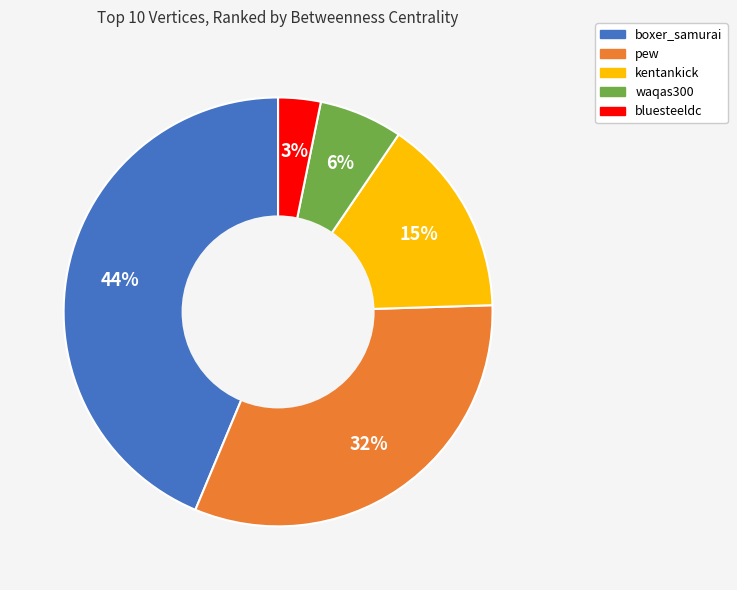

Which has a higher value, bluesteeldc or kentankick?

kentankick